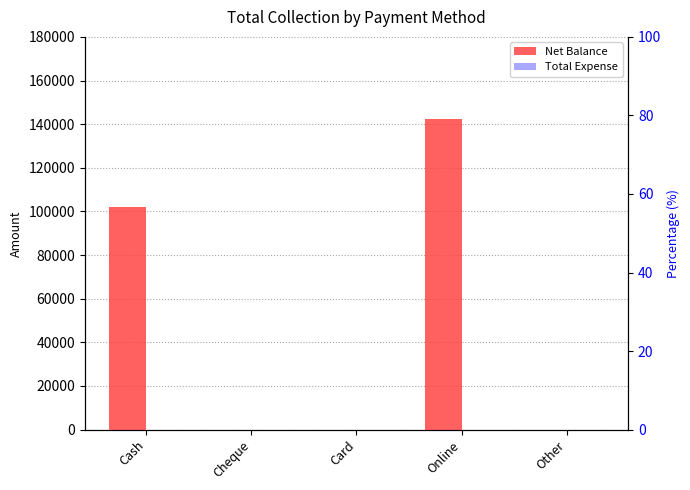

What is the sum of all Net Balance values?

244647